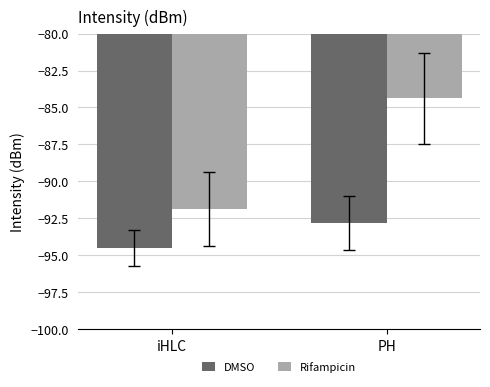

Reading right to left, extract all data points from this chart.

DMSO: PH=-92.8	iHLC=-94.5
Rifampicin: PH=-84.4	iHLC=-91.8